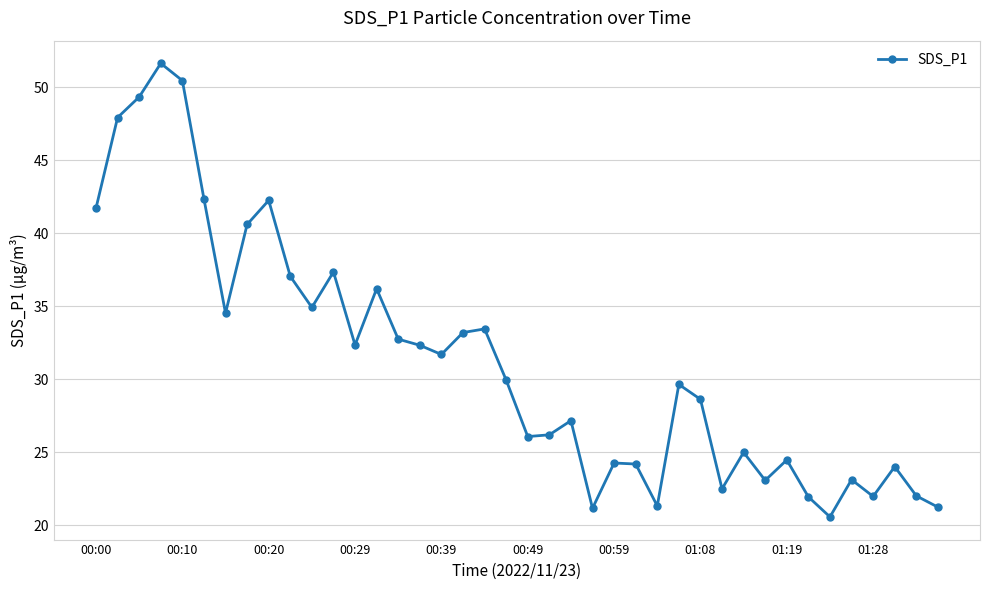

True or false: there are more than 0 points higher than both neighbors.

True